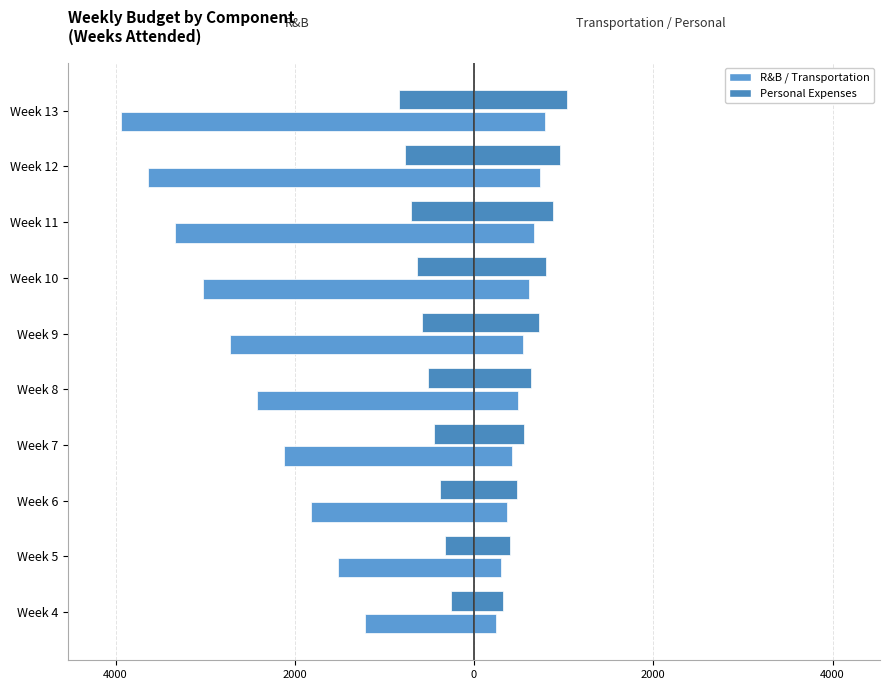

At how many categories does at least one series exceed -3039?

10